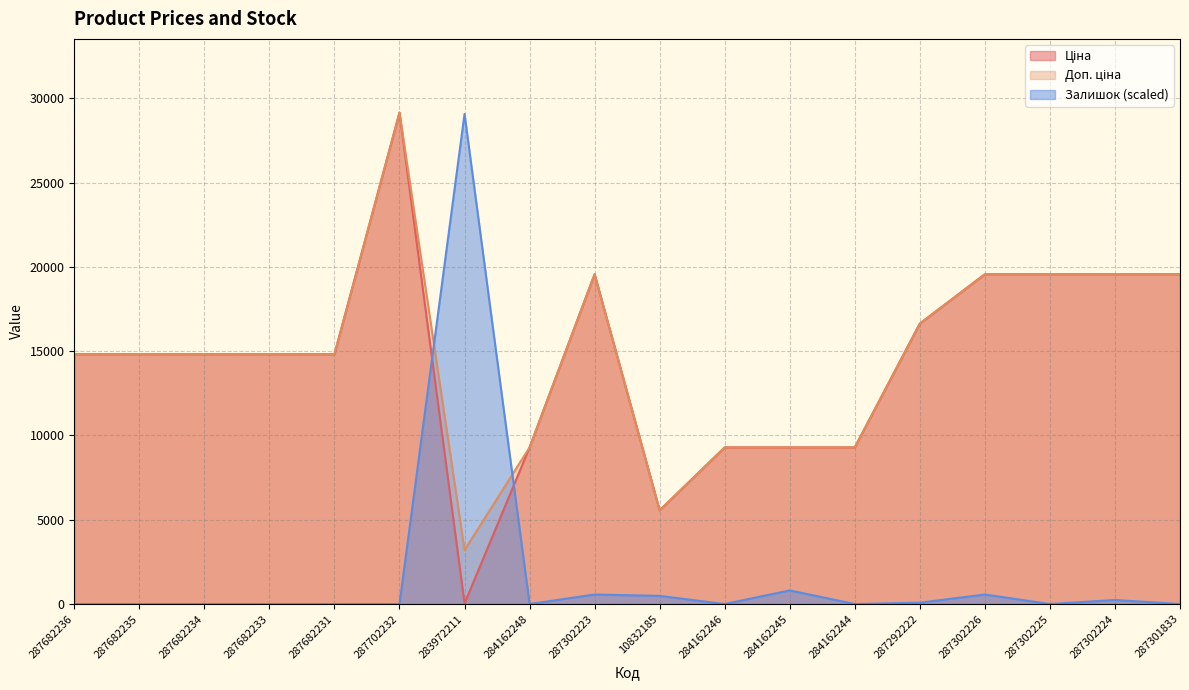

True or false: Ціна and Доп. ціна cross at least once.

False